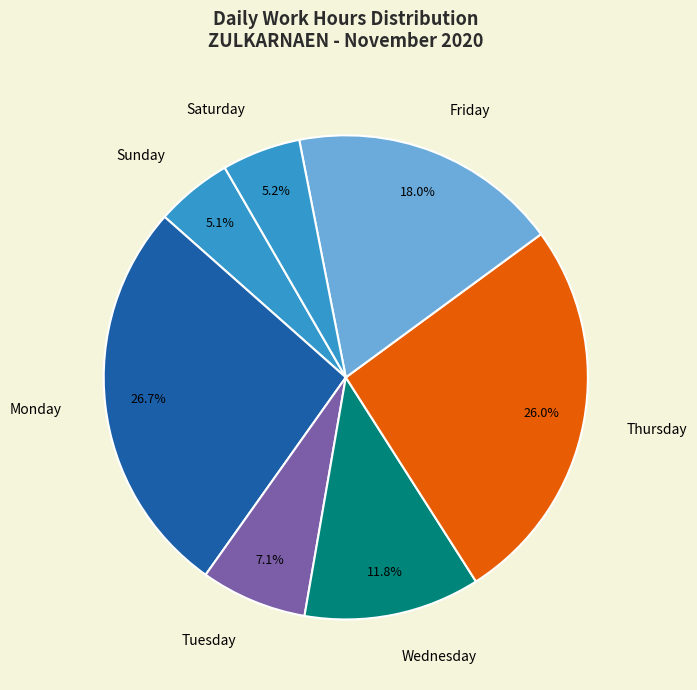

Does Friday account for over 50% of the chart?

No